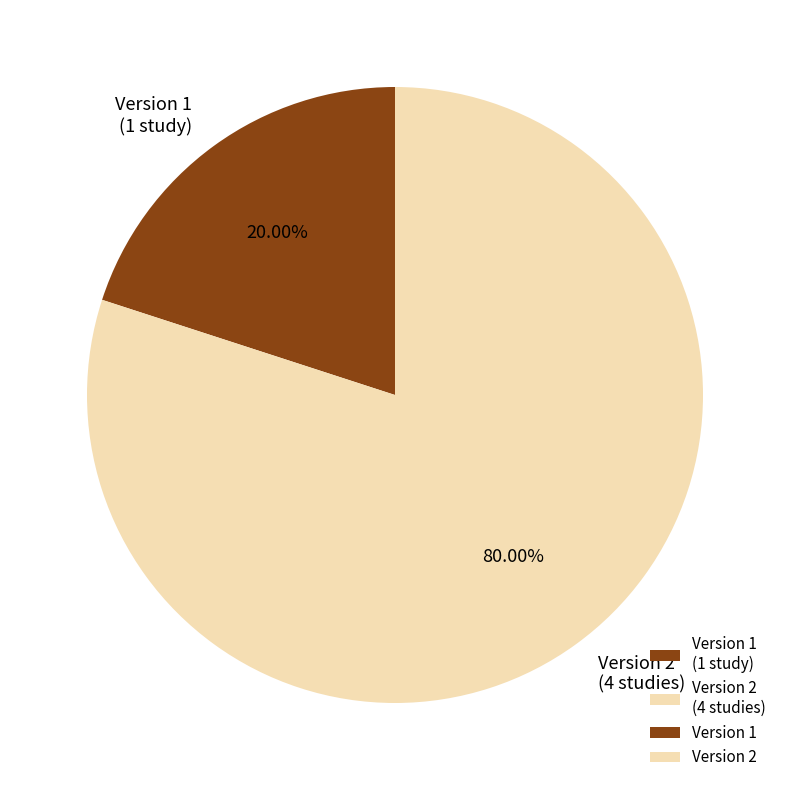

Combined, do Version 2 (4 studies) and Version 1 (1 study) account for over 50%?

Yes